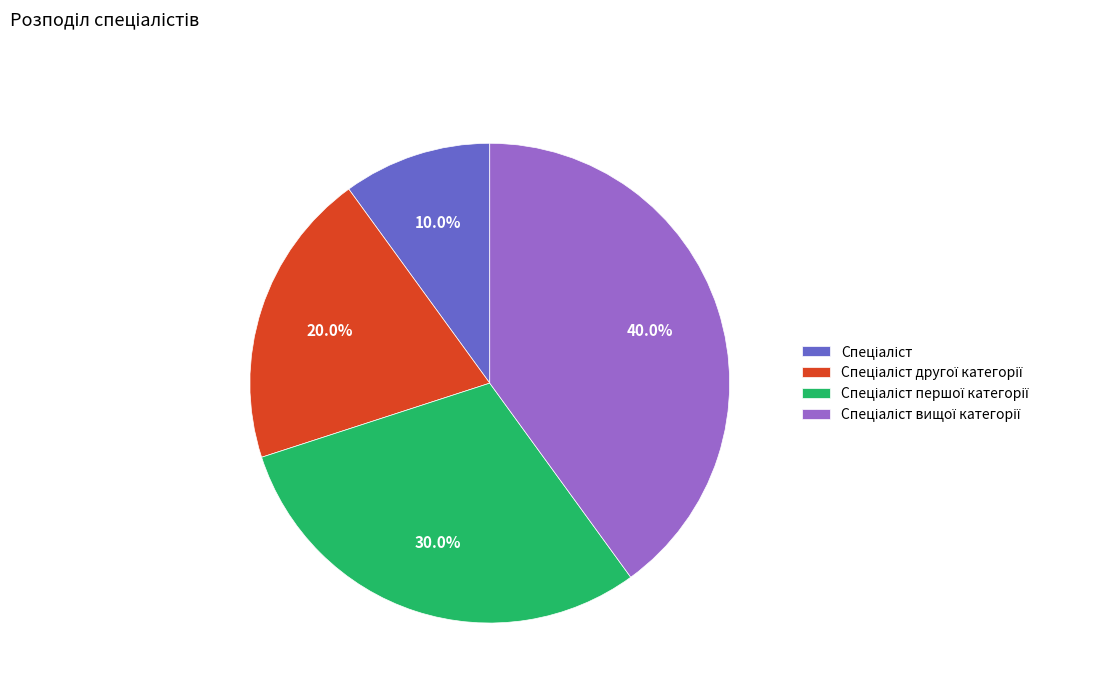

Is there any slice that represents more than half of the pie?

No